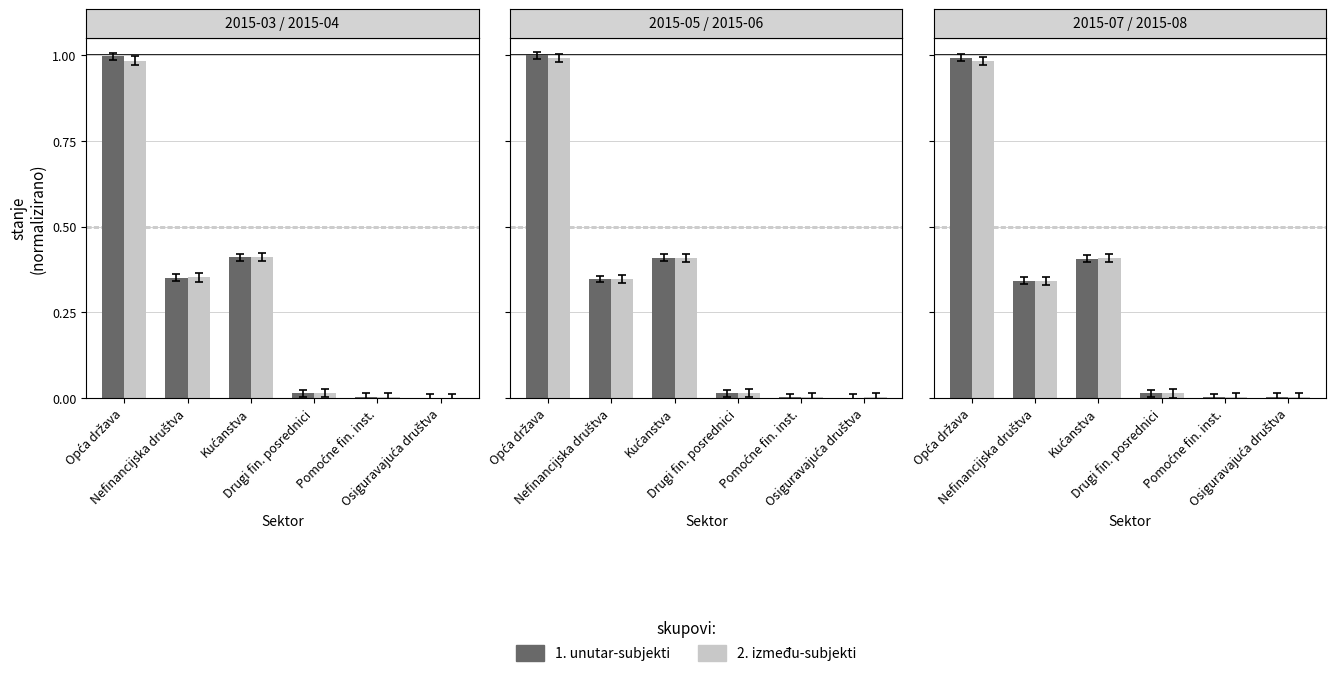

What are all the series names shown in the legend?

1. unutar-subjekti, 2. između-subjekti